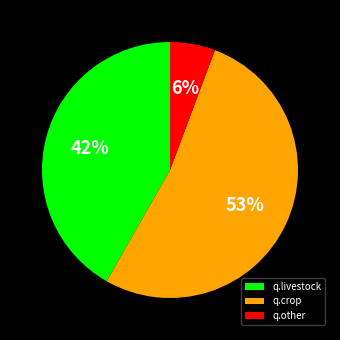

Is the sum of q.livestock and q.other greater than half?

No